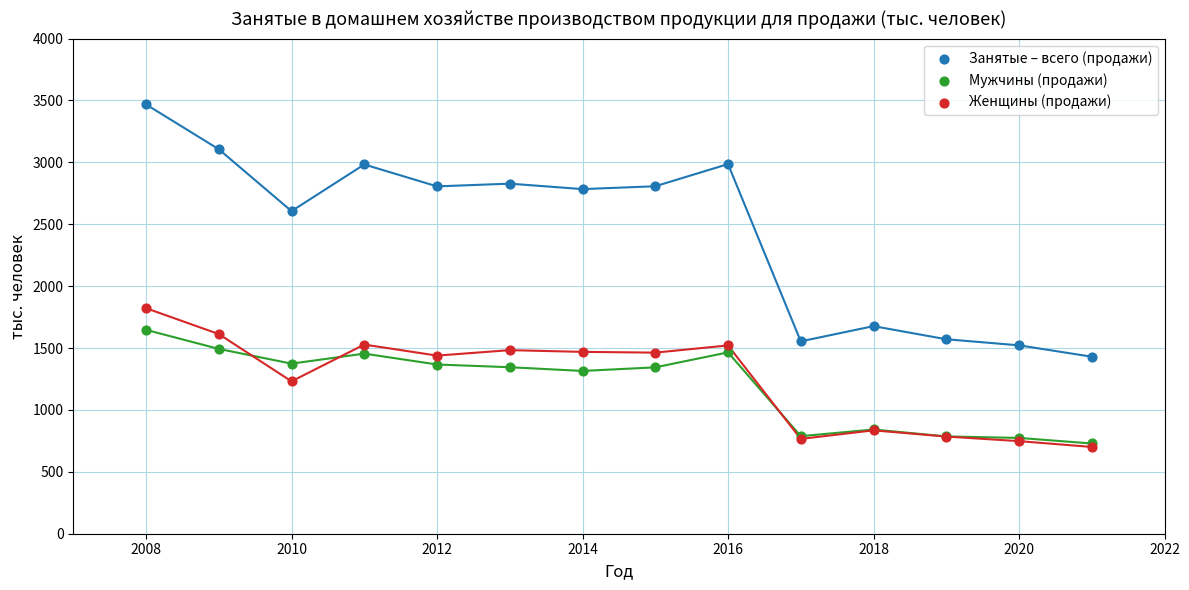

What are all the series names shown in the legend?

Занятые – всего (продажи), Мужчины (продажи), Женщины (продажи)